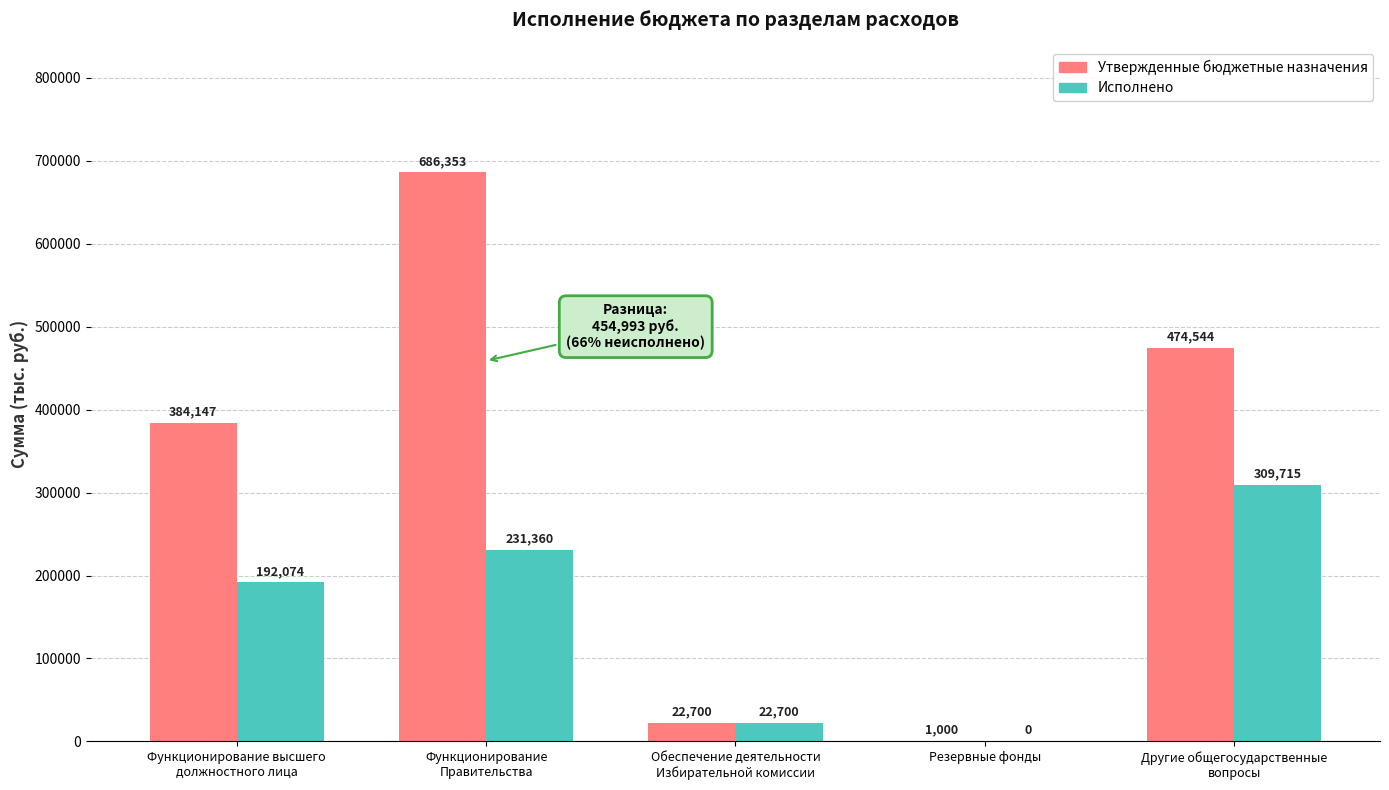

Which series has the largest total across all categories?

Утвержденные бюджетные назначения